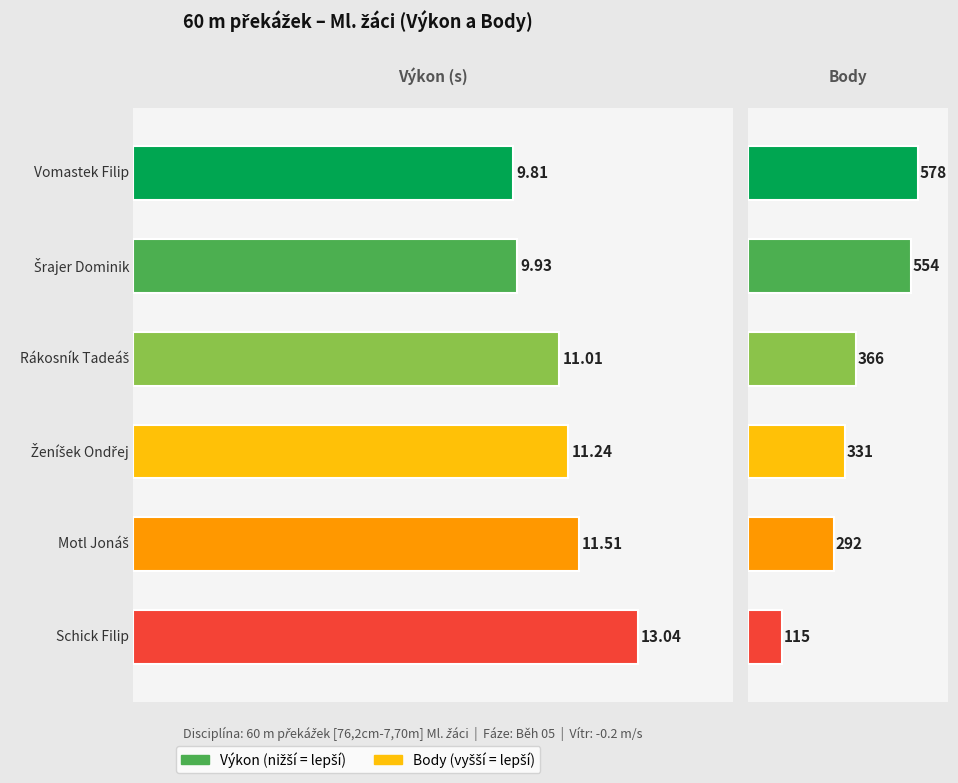

How many data points in Body are less than 366?

3